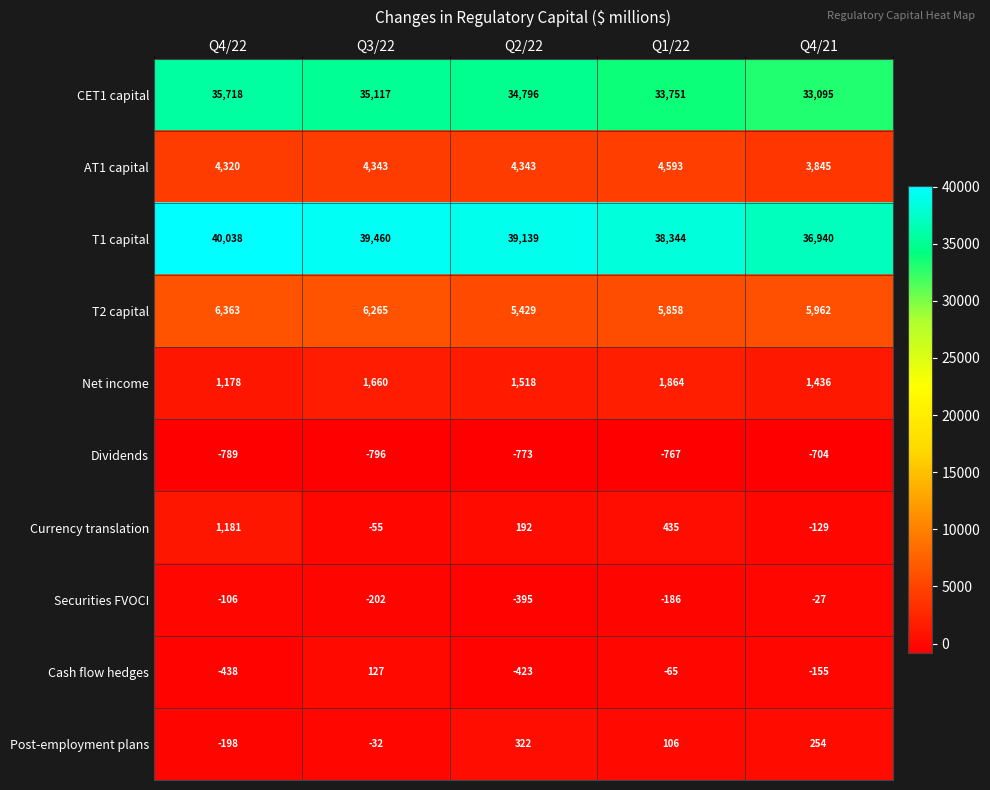

At which label is Securities FVOCI closest to -211?

Q3/22